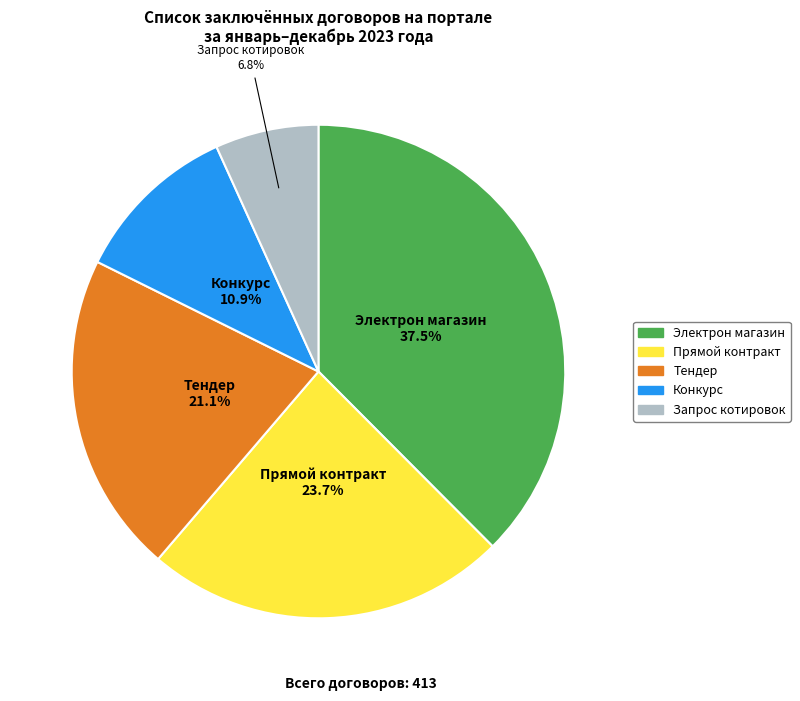

Is there any slice that represents more than half of the pie?

No